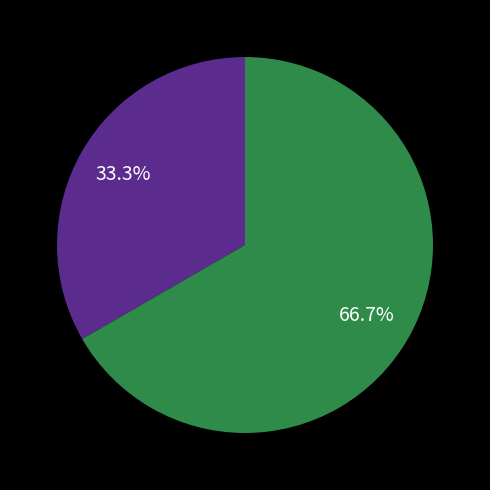

To the nearest percent, what is the difference between the largest and smallest slice percentages?

33%